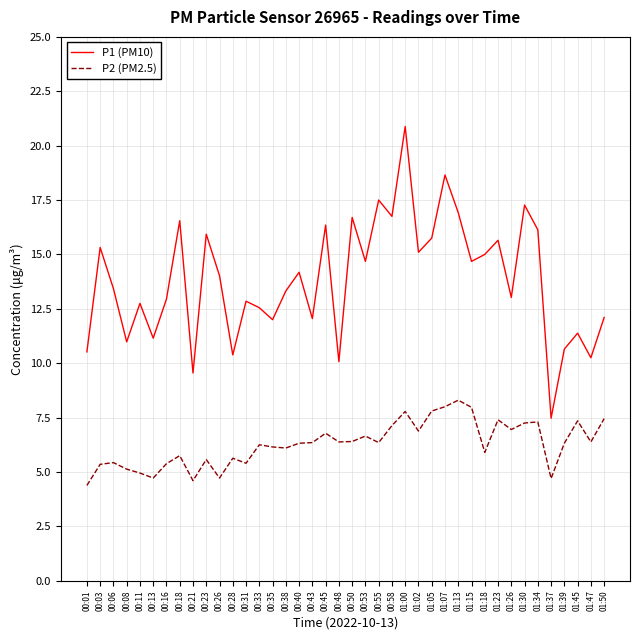

Where does the P1 (PM10) series first go above 14?

00:03